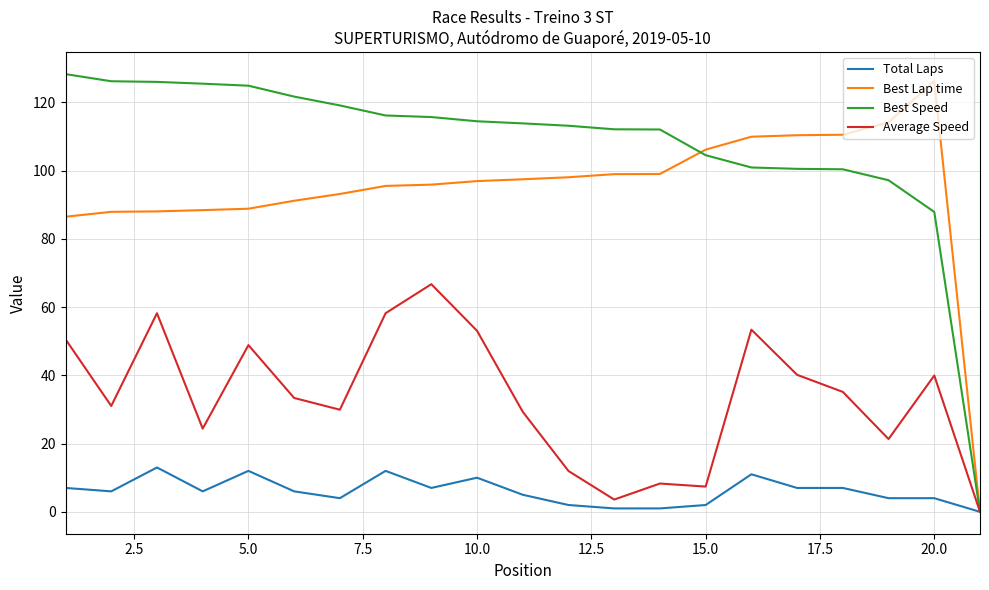

What is the maximum value for Best Speed?

128.2